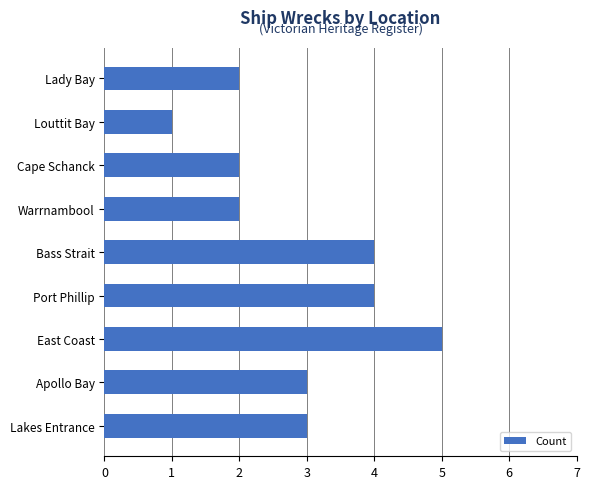

What is the ratio of the value at Lady Bay to the value at Louttit Bay?

2.0